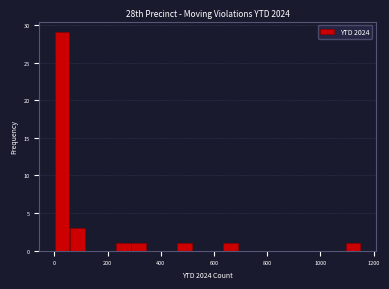

Around what value on the x-axis is the tallest bar? Give the approximate position of its centre, as read against the axis.

20